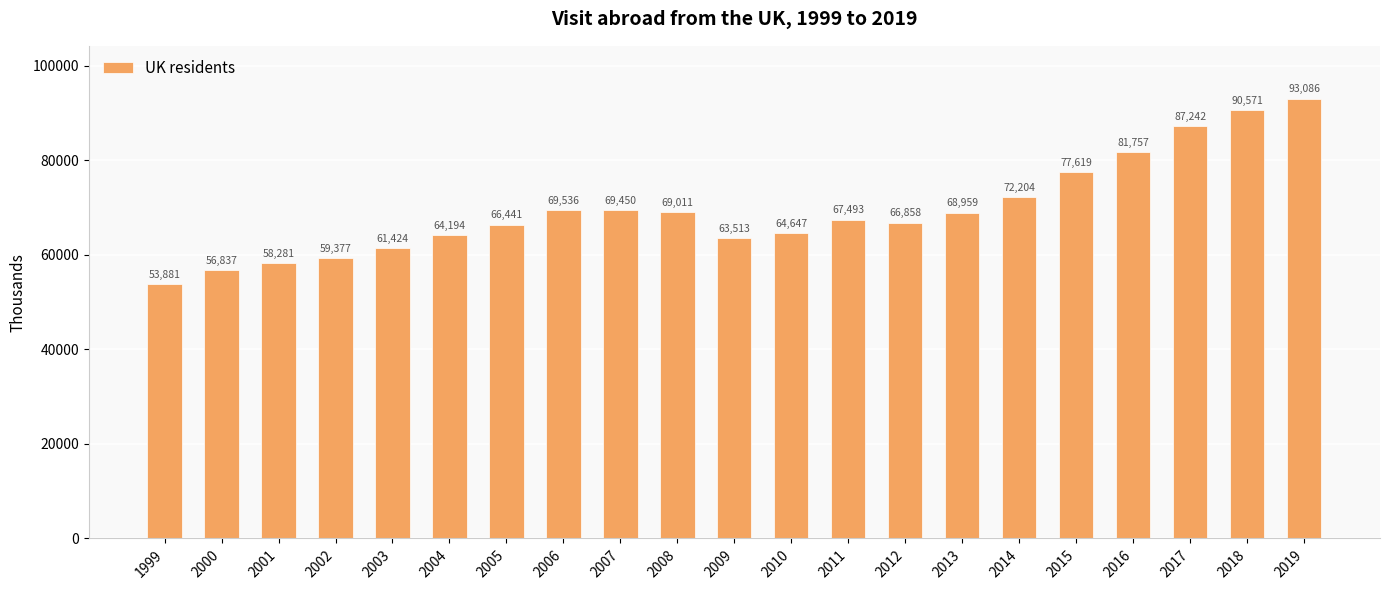

Rank the categories by value from highest to lowest.

2019, 2018, 2017, 2016, 2015, 2014, 2006, 2007, 2008, 2013, 2011, 2012, 2005, 2010, 2004, 2009, 2003, 2002, 2001, 2000, 1999